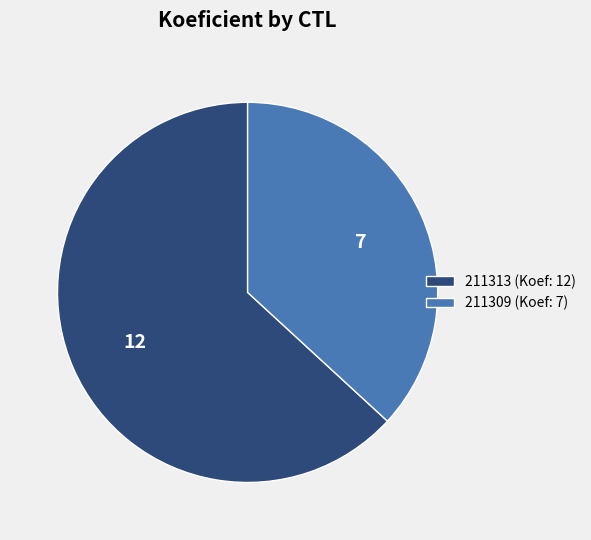

Which slice is the largest?

211313